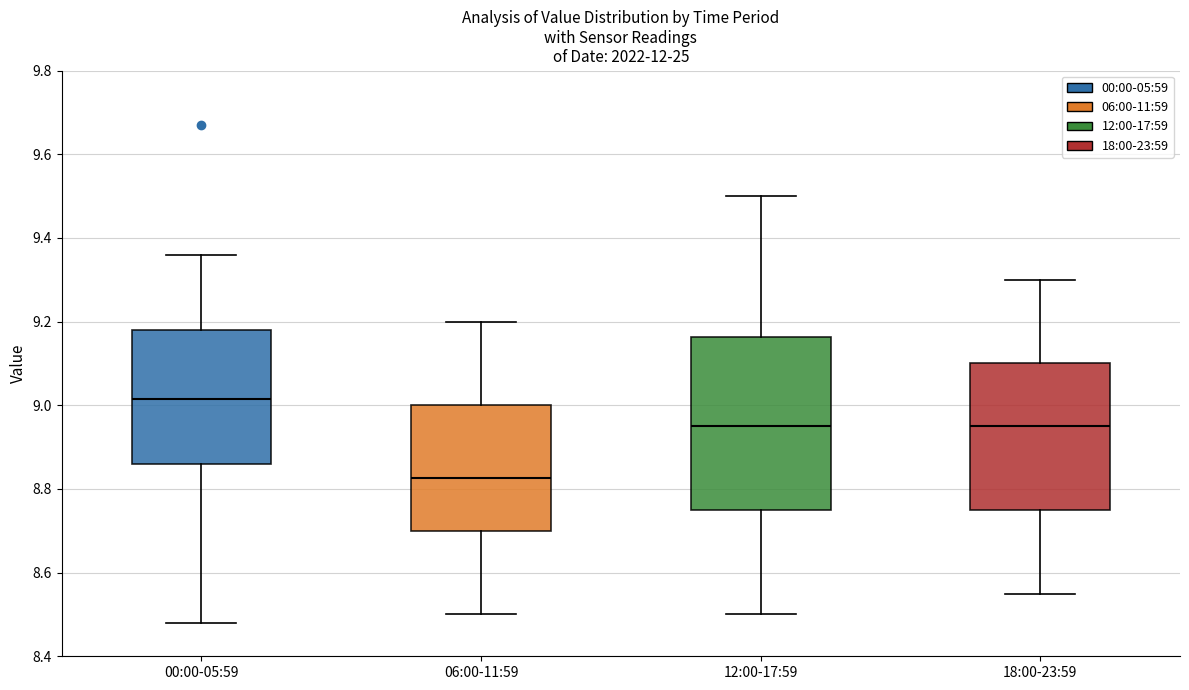

Reading left to right, read every box against the y-axis: the position of its median line, the range the box covers, and the ends of its whiskers. The values are not printed on the chart, so give them approximately, as read against the axis.

00:00-05:59: median 9.02, box 8.86 to 9.18, whiskers 8.48 to 9.36
06:00-11:59: median 8.82, box 8.70 to 9.00, whiskers 8.50 to 9.20
12:00-17:59: median 8.96, box 8.76 to 9.16, whiskers 8.50 to 9.50
18:00-23:59: median 8.96, box 8.76 to 9.10, whiskers 8.56 to 9.30